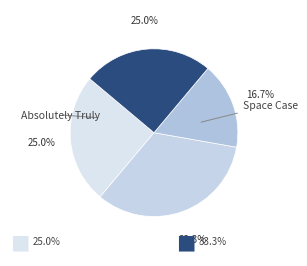

How many slices are in this pie chart?

4